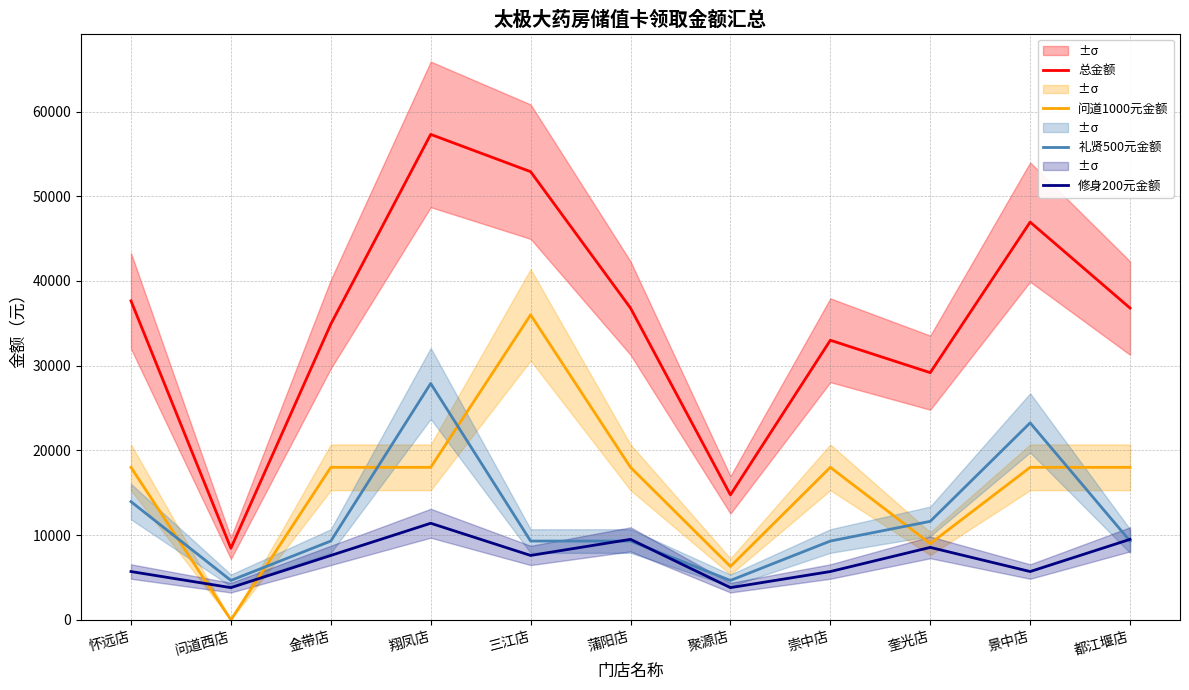

Rank the series at 崇中店 from highest to lowest value.

总金额, 问道1000元金额, 礼贤500元金额, 修身200元金额